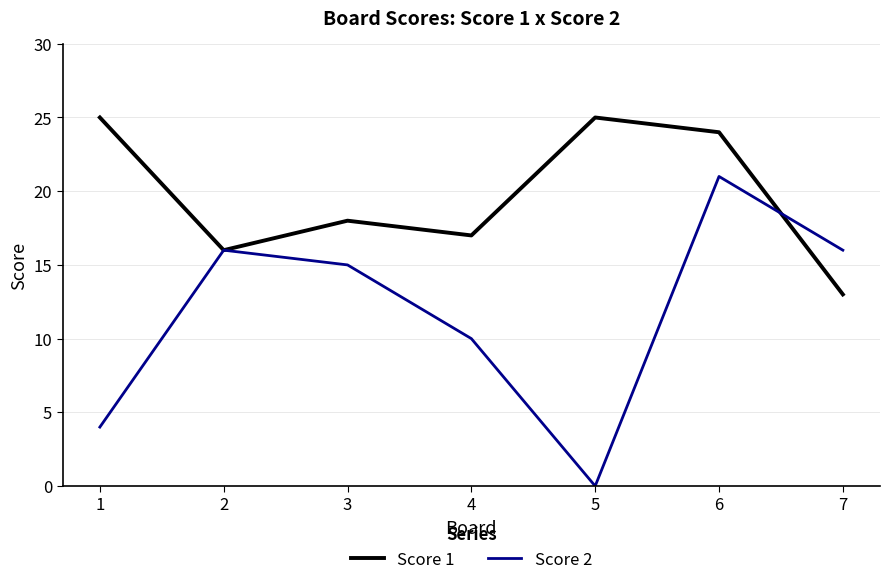

What are all the series names shown in the legend?

Score 1, Score 2